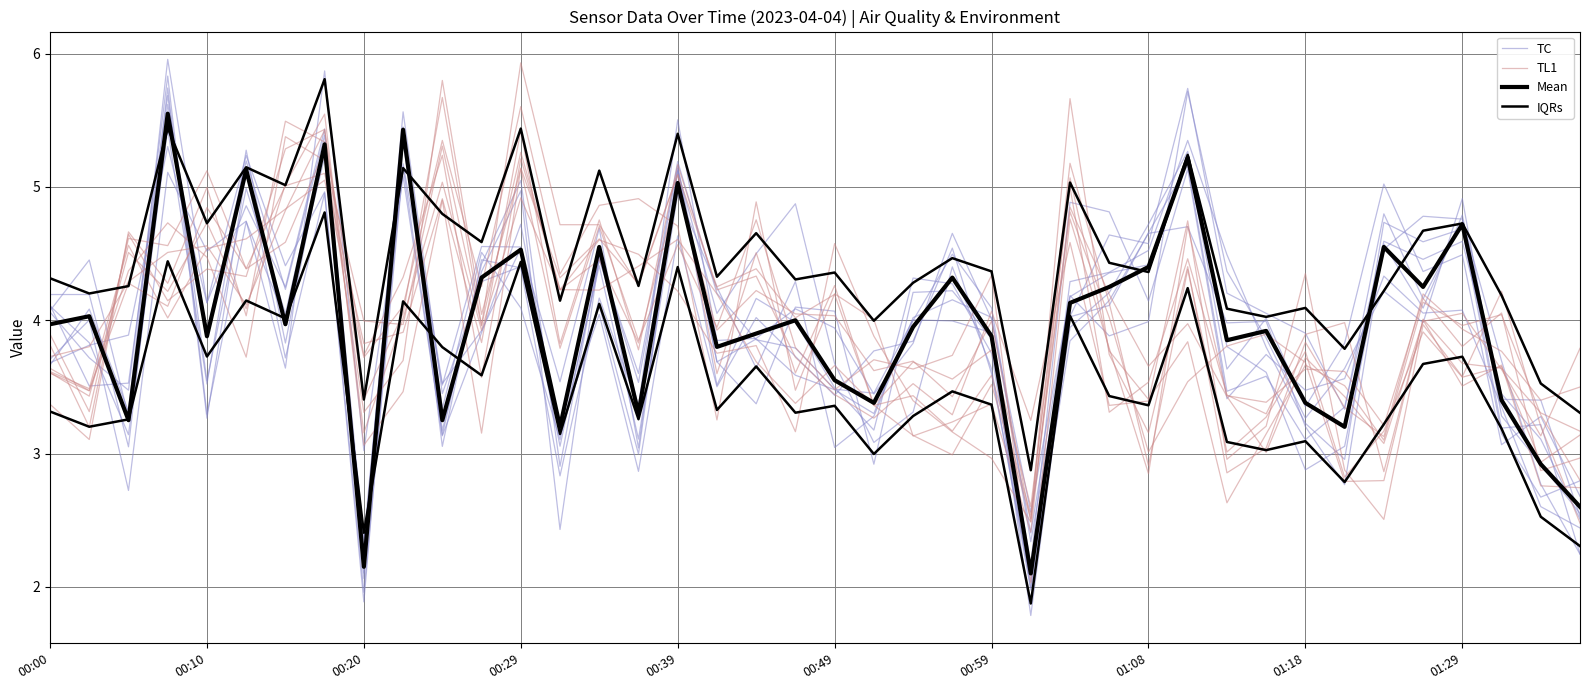

How many data points in Mean are above 3?

36